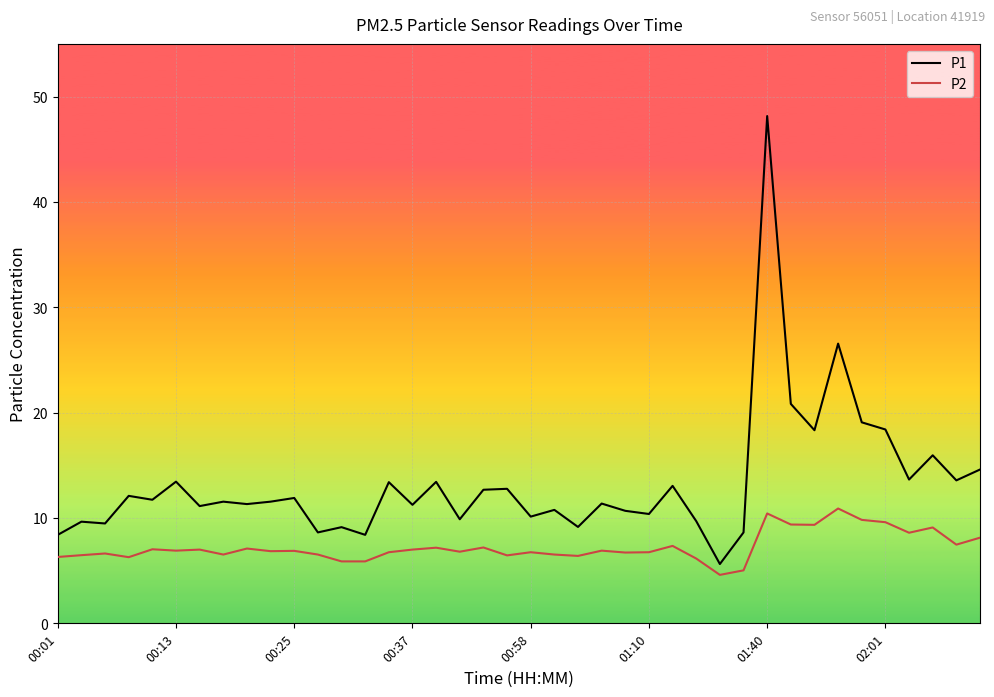

Count the number of categories in the chart.

40